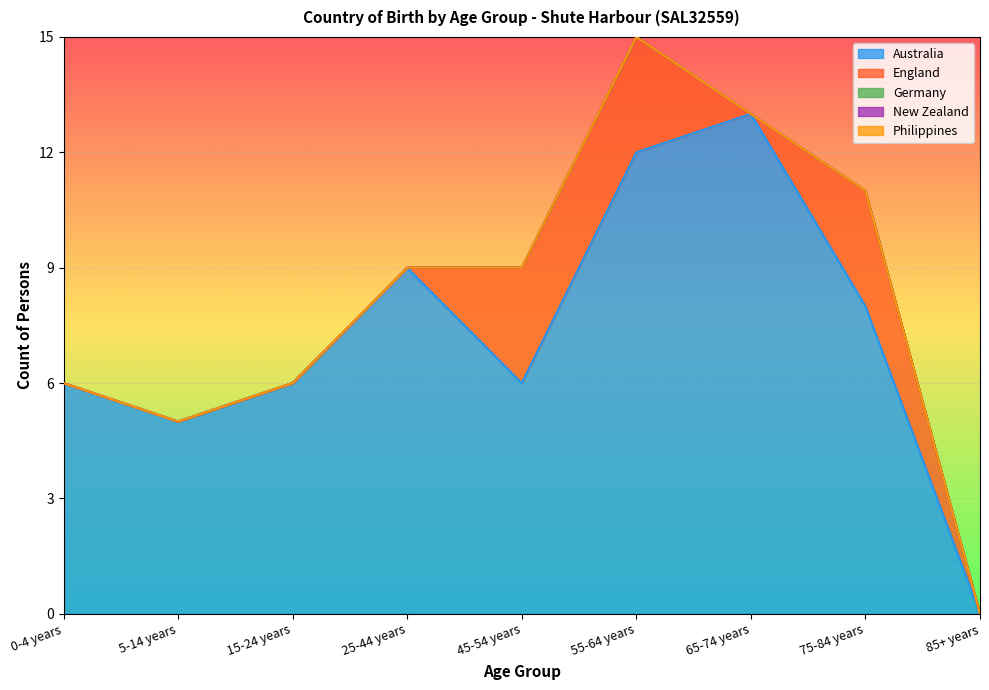

Reading left to right, transcribe all the data shown in this chart.

Australia: 6	5	6	9	6	12	13	8	0
England: 0	0	0	0	3	3	0	3	0
Germany: 0	0	0	0	0	0	0	0	0
New Zealand: 0	0	0	0	0	0	0	0	0
Philippines: 0	0	0	0	0	0	0	0	0